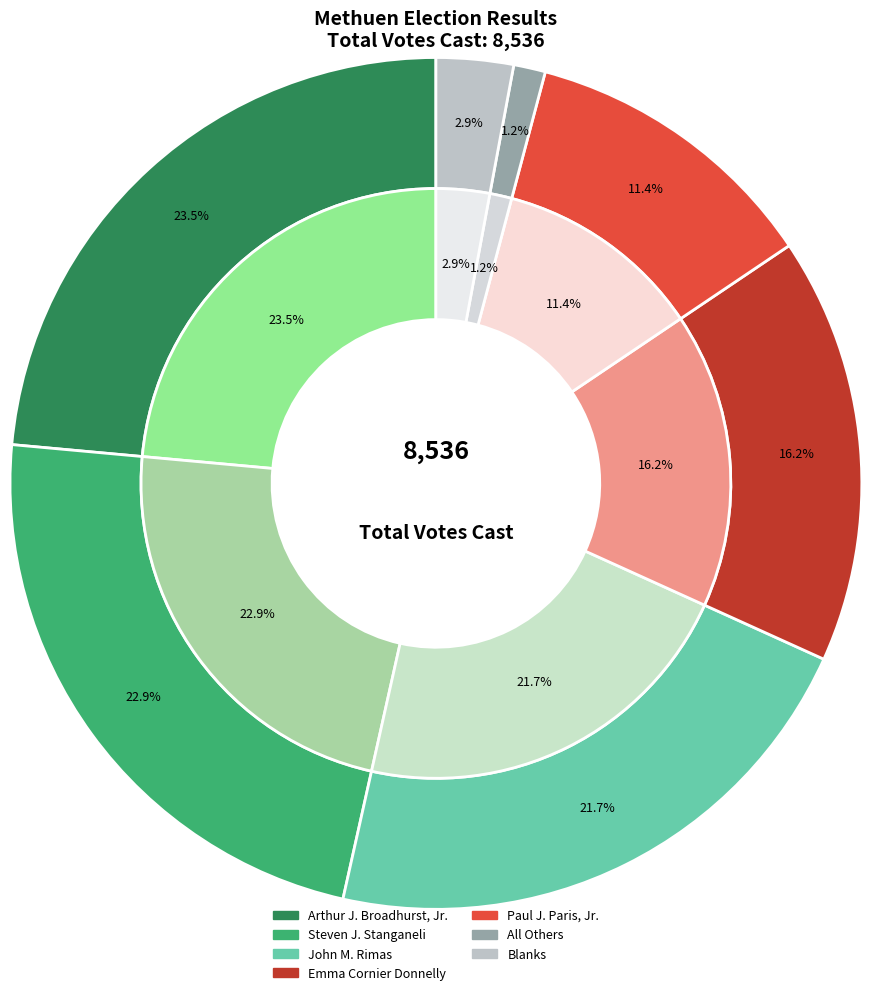

True or false: All Others accounts for 13% of the total.

False